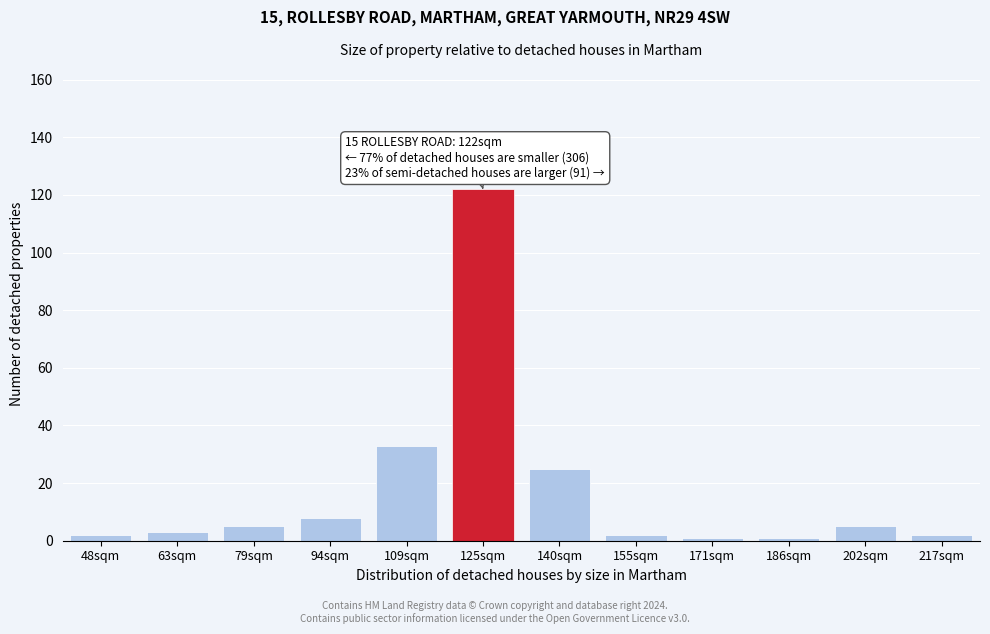

Reading left to right, what are all the values shown in this chart?

2	3	5	8	33	122	25	2	1	1	5	2